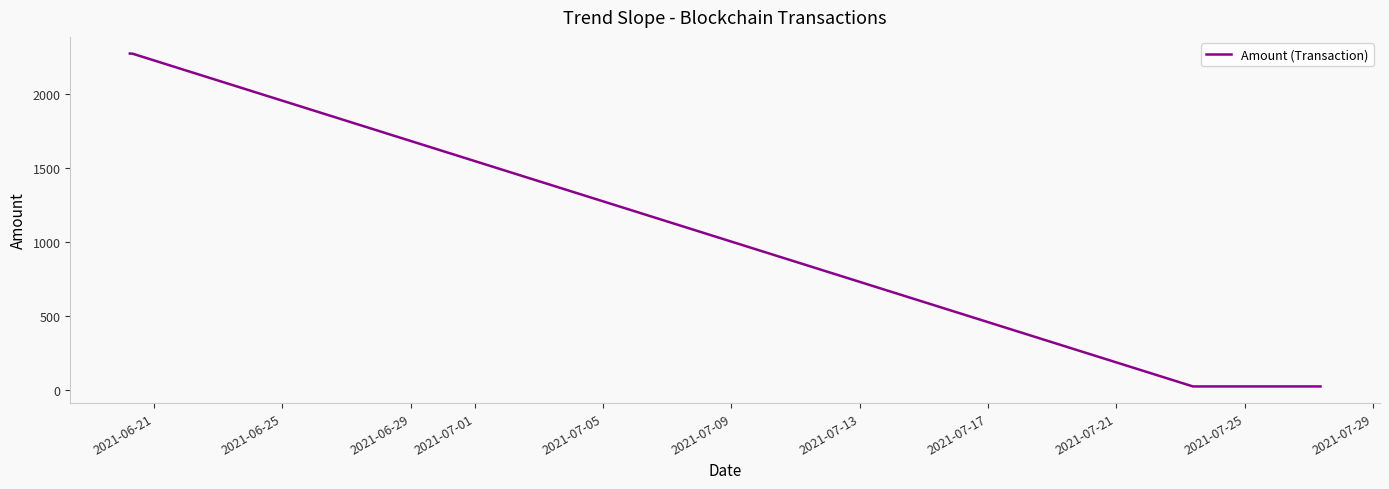

What is the maximum value shown in the chart?

2270.5